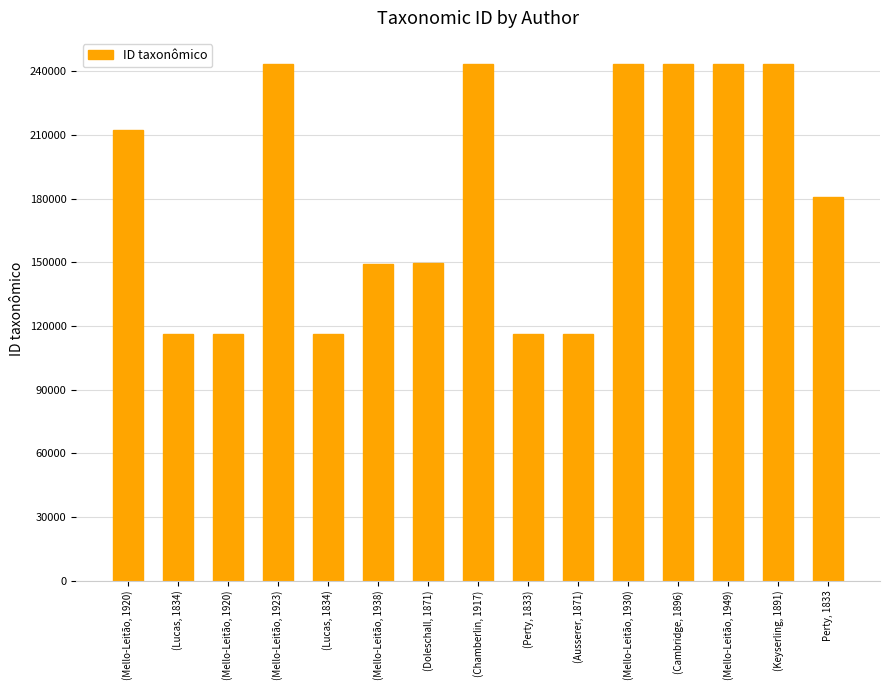

How many values are below 180782?

7